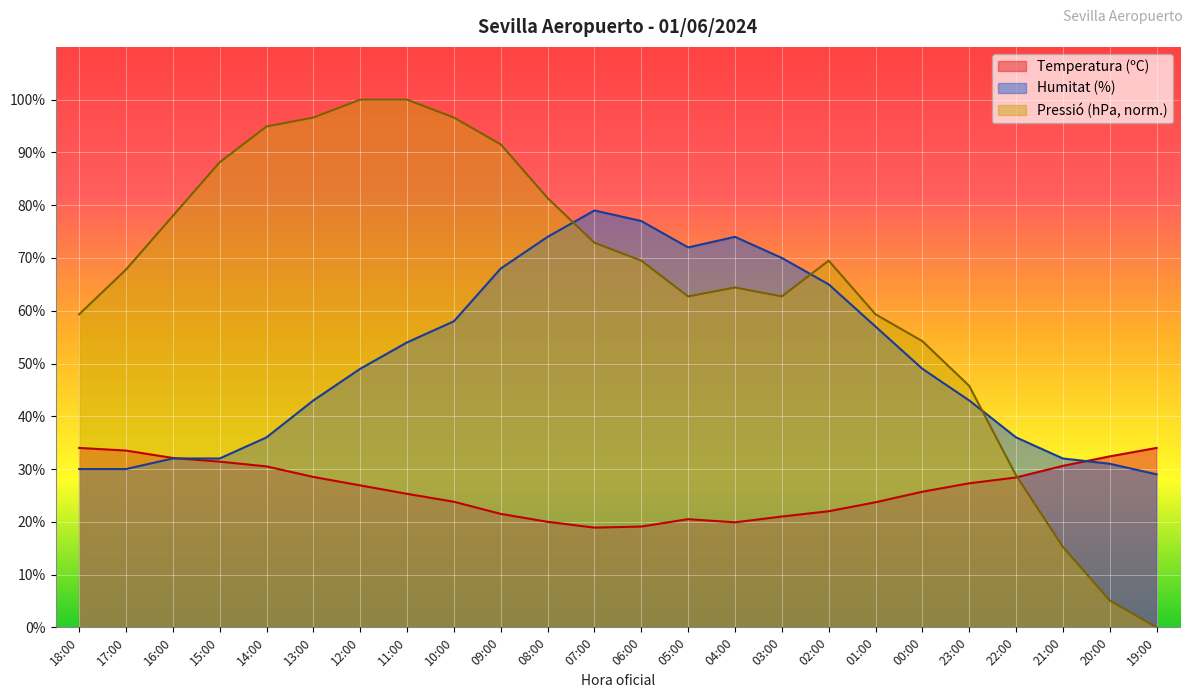

Between 23:00 and 05:00, which is larger?

23:00